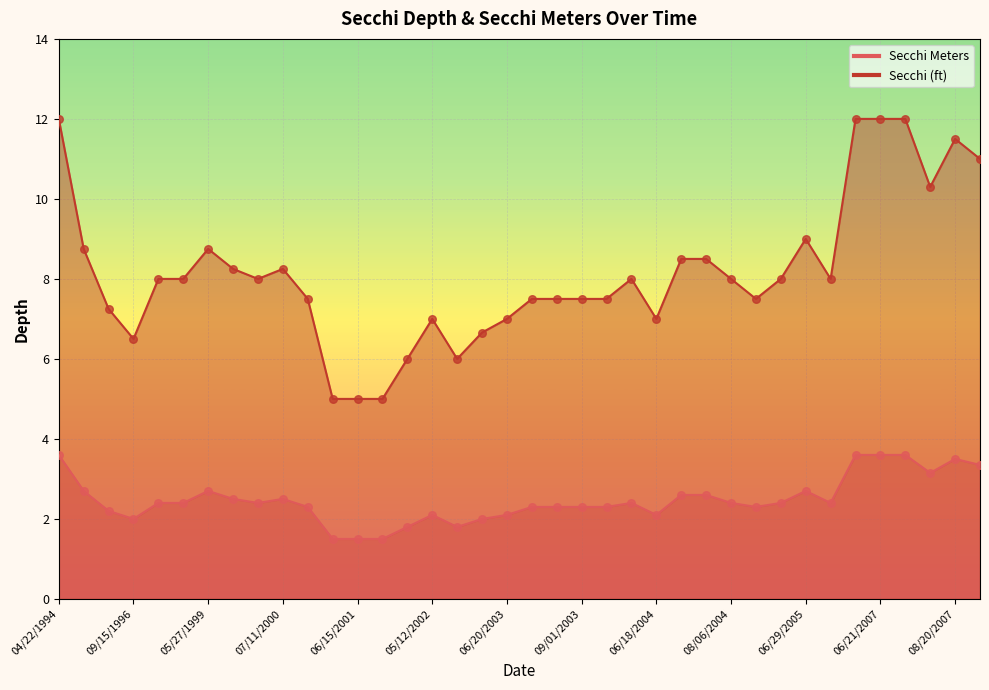

Which series has the widest spread of Y values?

Secchi